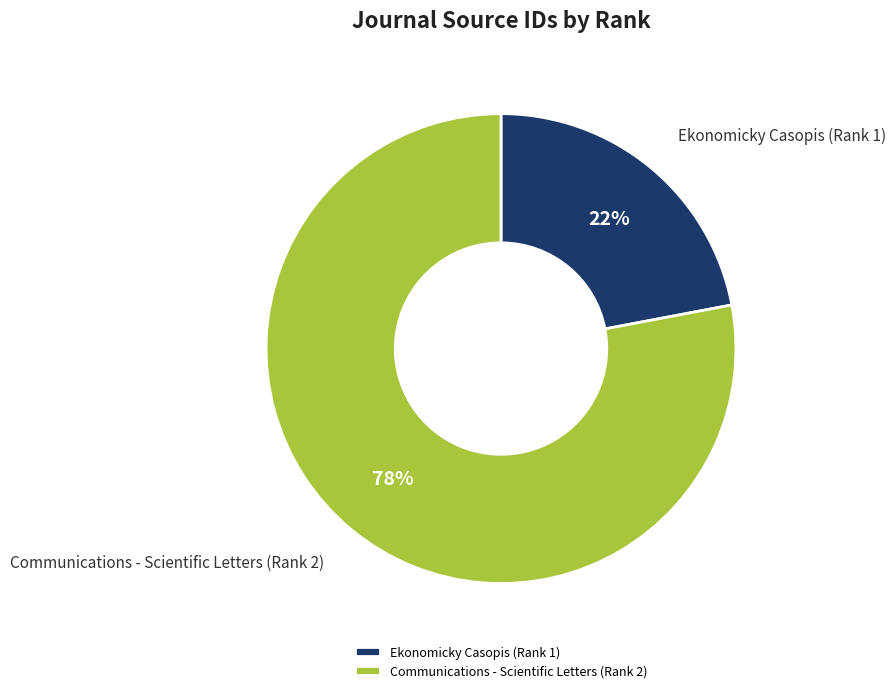

The Communications - Scientific Letters (Rank 2) slice represents 87% of the pie. True or false?

False